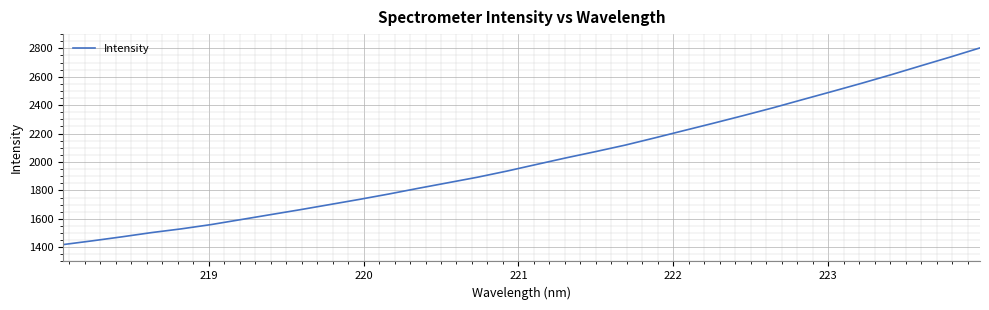

What is the smallest value displayed?

1418.6